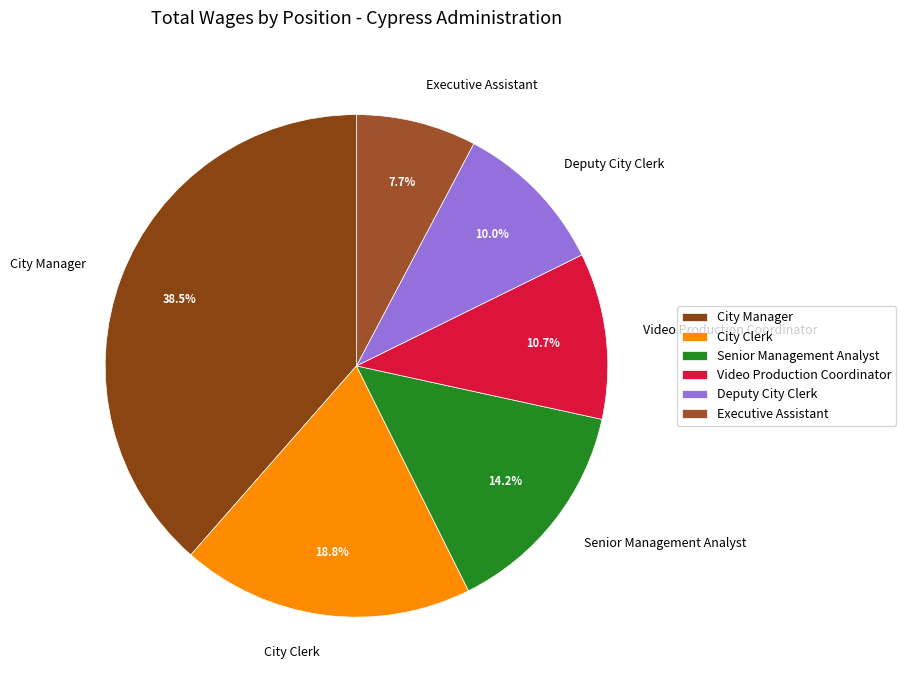

Does any single category account for the majority?

No